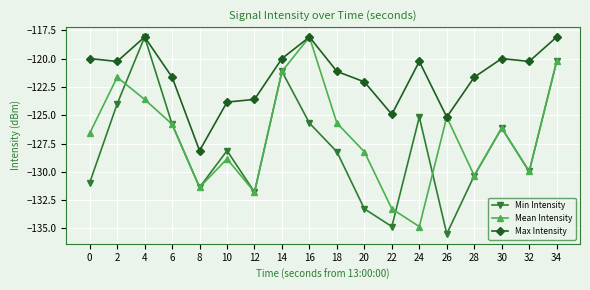

What is the difference between the maximum and second lowest values in the Max Intensity series?

7.1